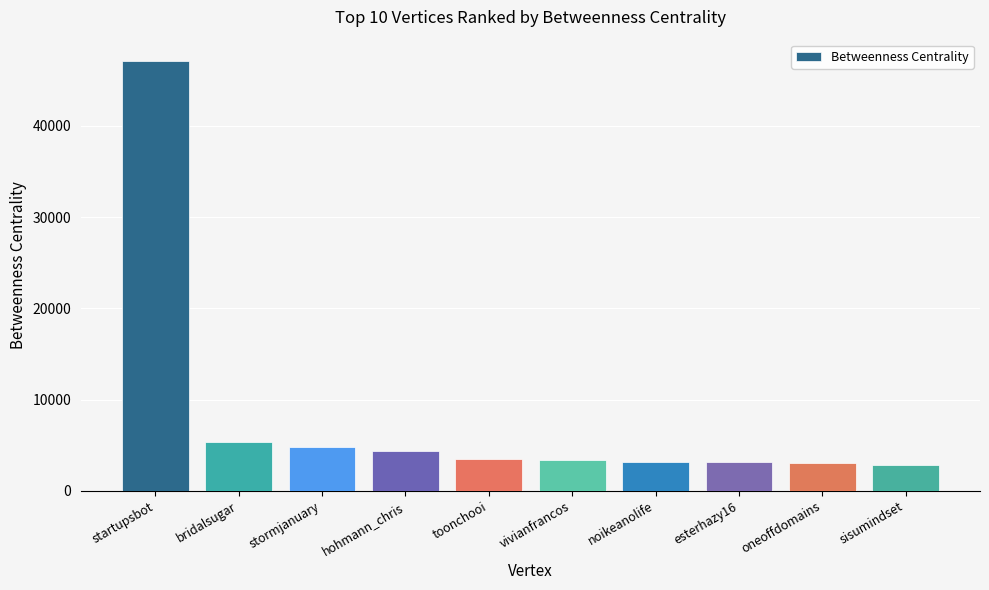

What is the maximum value shown in the chart?

47091.2